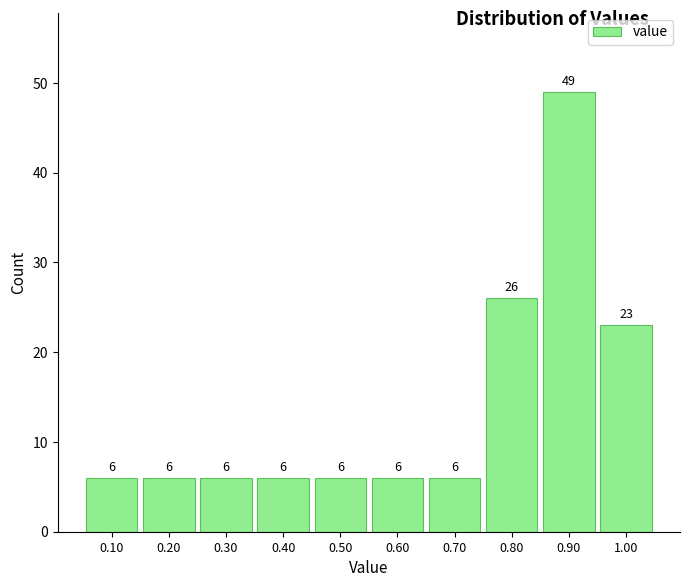

Over which range of the x-axis is the bar tallest?

0.85 to 0.95